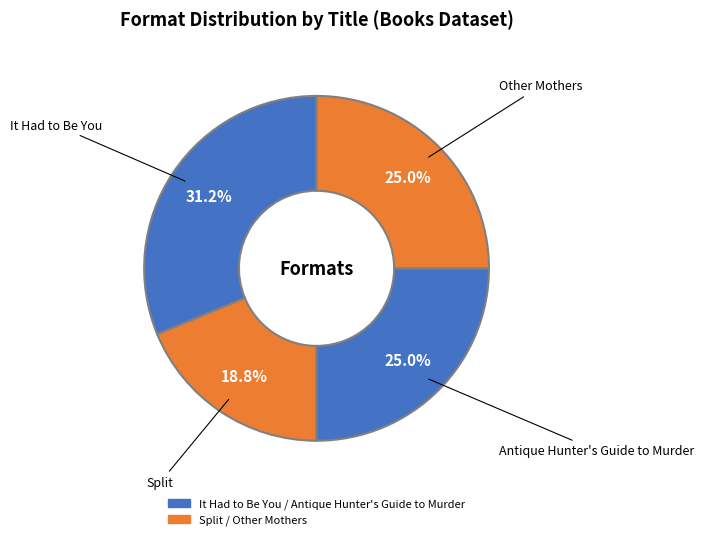

Count the number of slices in the pie.

4